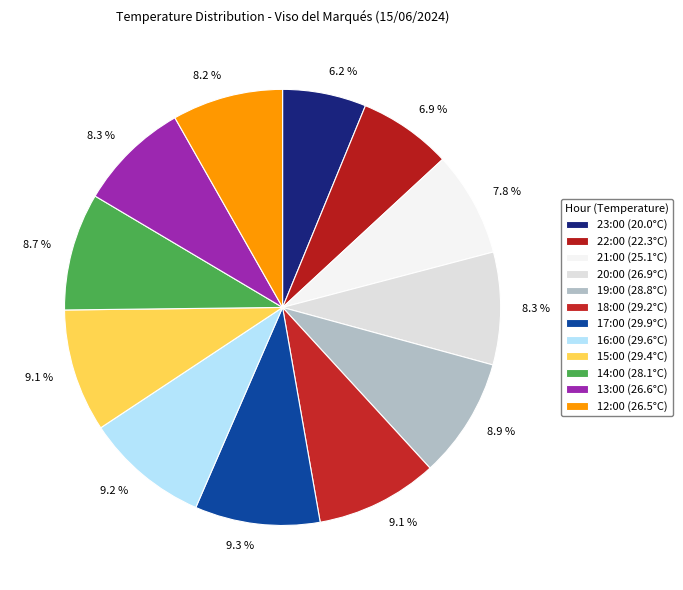

How many segments does this pie chart have?

12